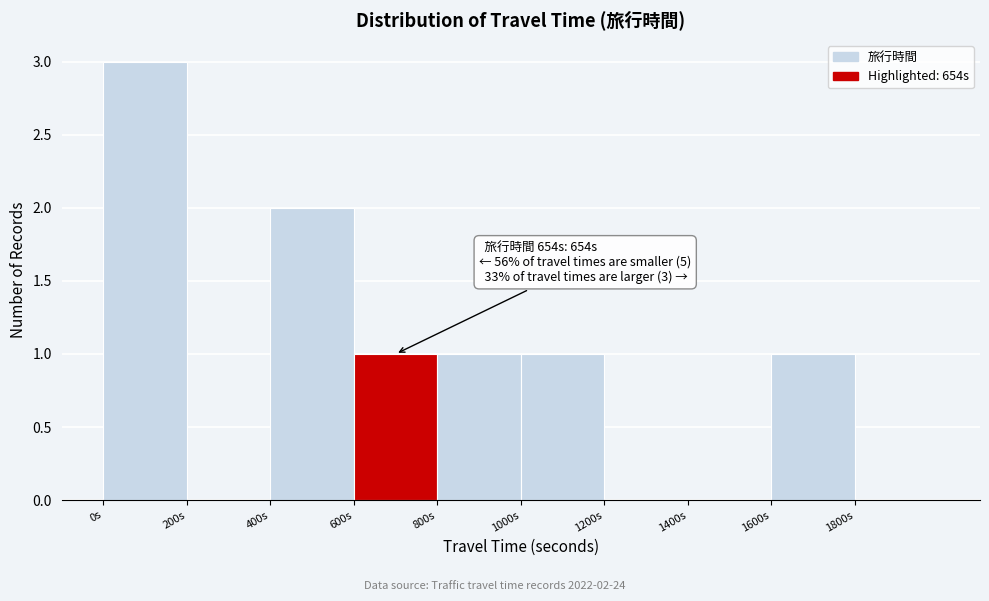

Which range on the x-axis has the tallest bar?

0 to 200